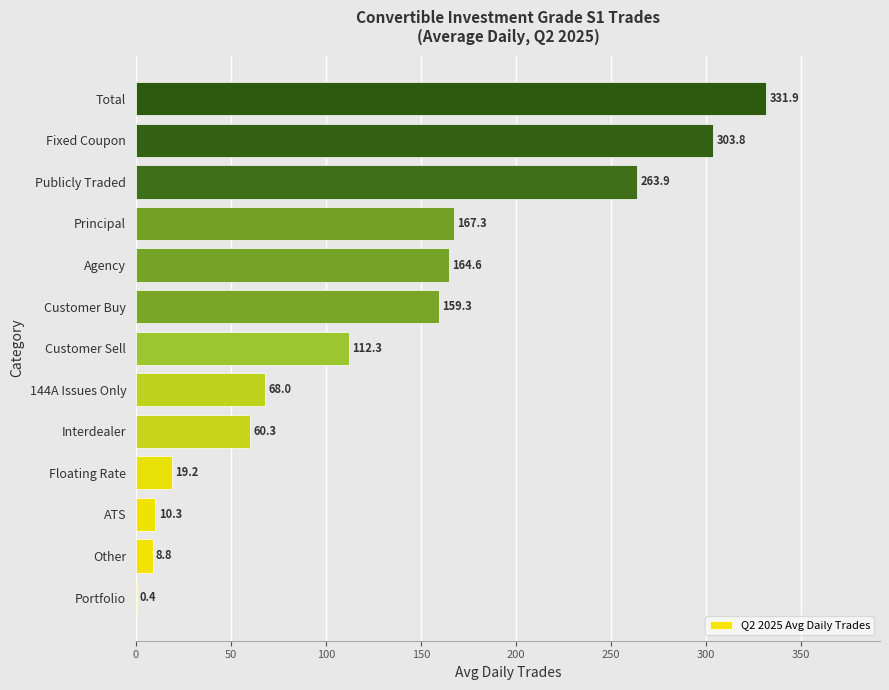

Where is the data nearest to the value 166?

Principal